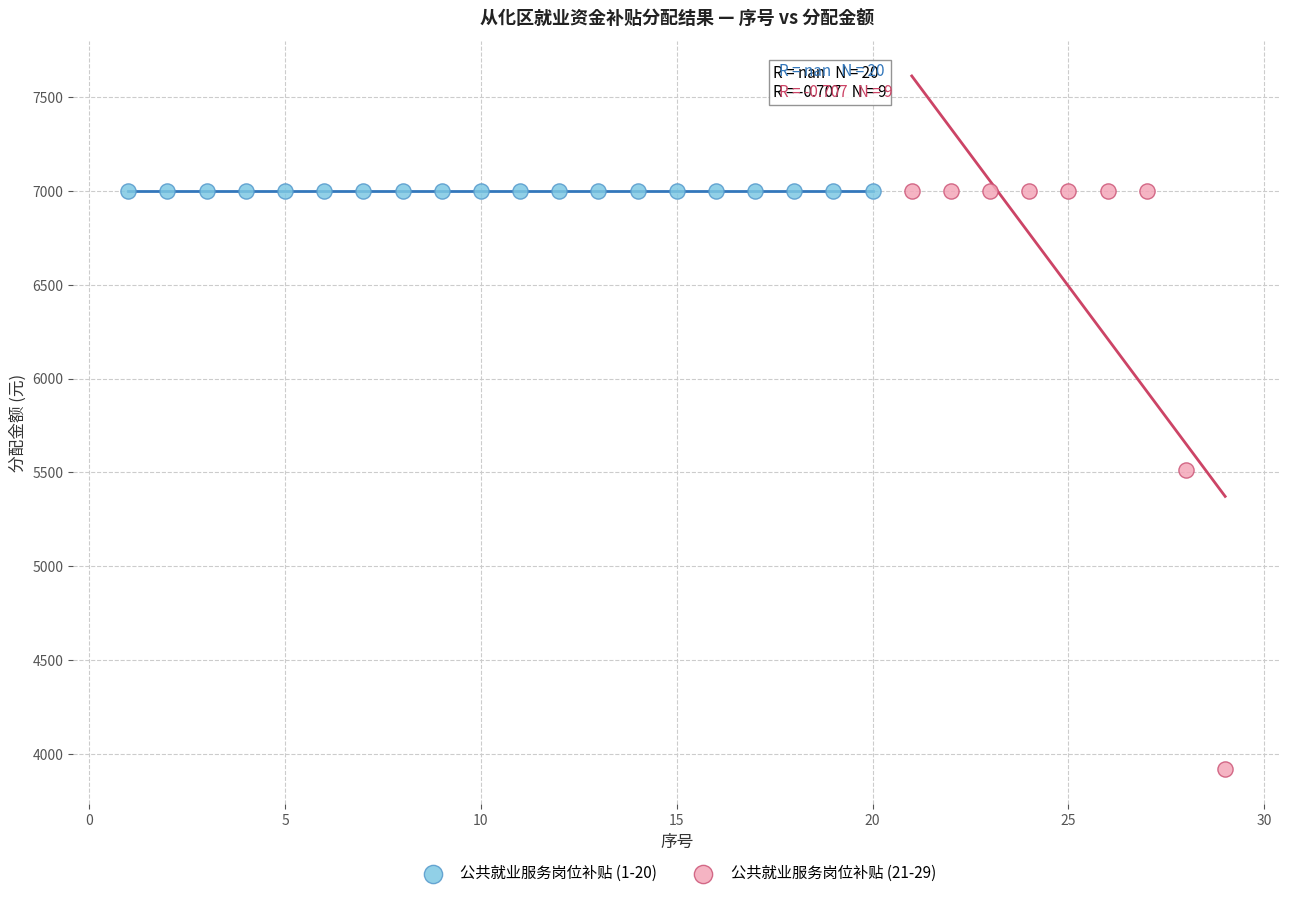

Which series contains the lowest Y value?

公共就业服务岗位补贴 (21-29)